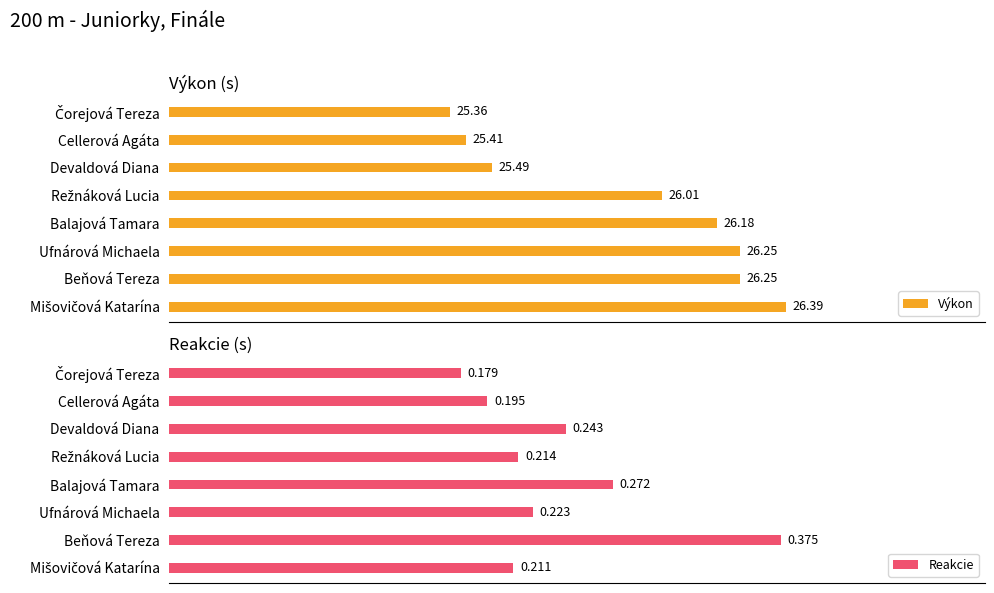

Which series has the largest range (max minus min)?

Výkon